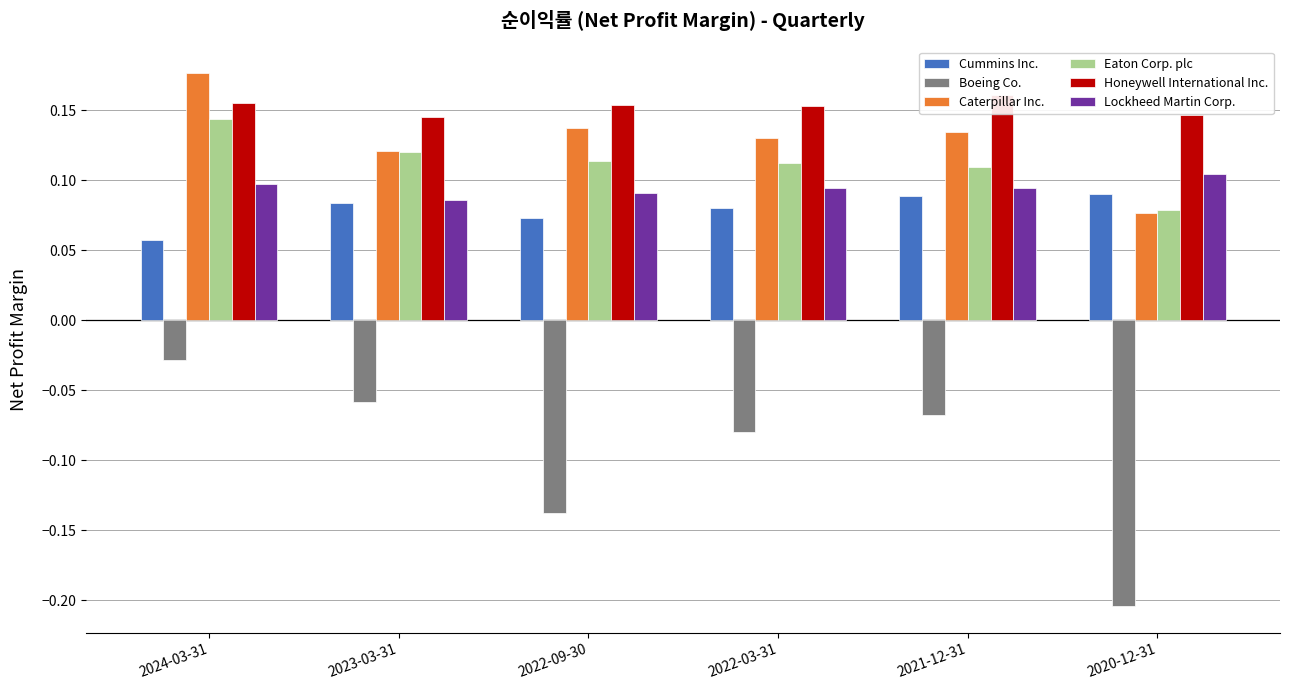

Rank the series at 2022-09-30 from lowest to highest value.

Boeing Co., Cummins Inc., Lockheed Martin Corp., Eaton Corp. plc, Caterpillar Inc., Honeywell International Inc.